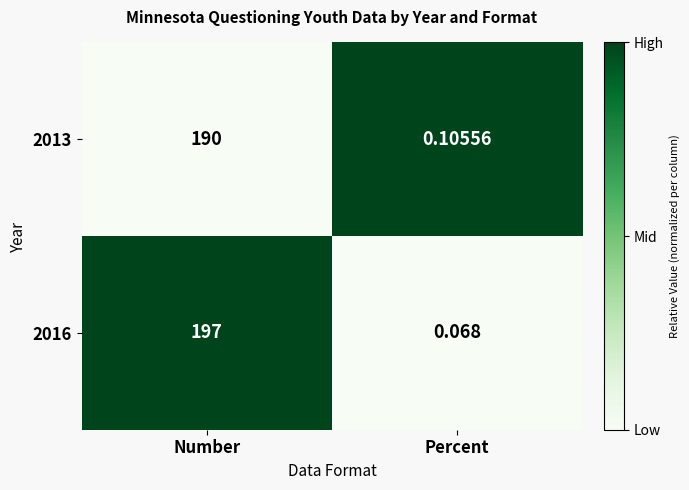

Which category has the highest value in the 2016 series?

Number